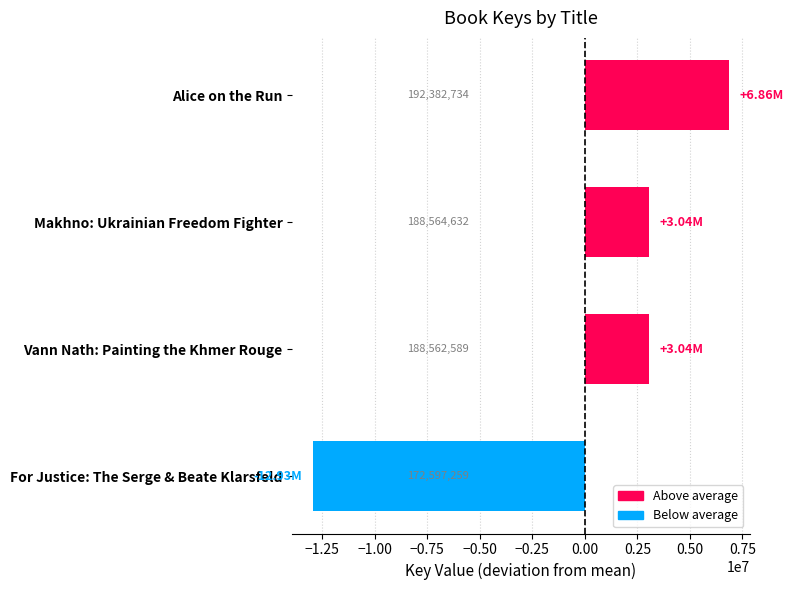

How many bars are there in total?

4